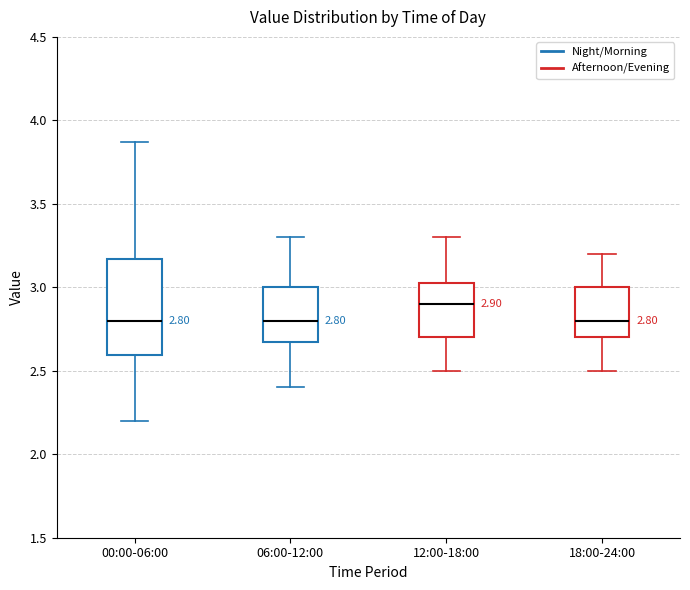

Which box is the tallest, from its lower edge to its upper edge?

00:00-06:00